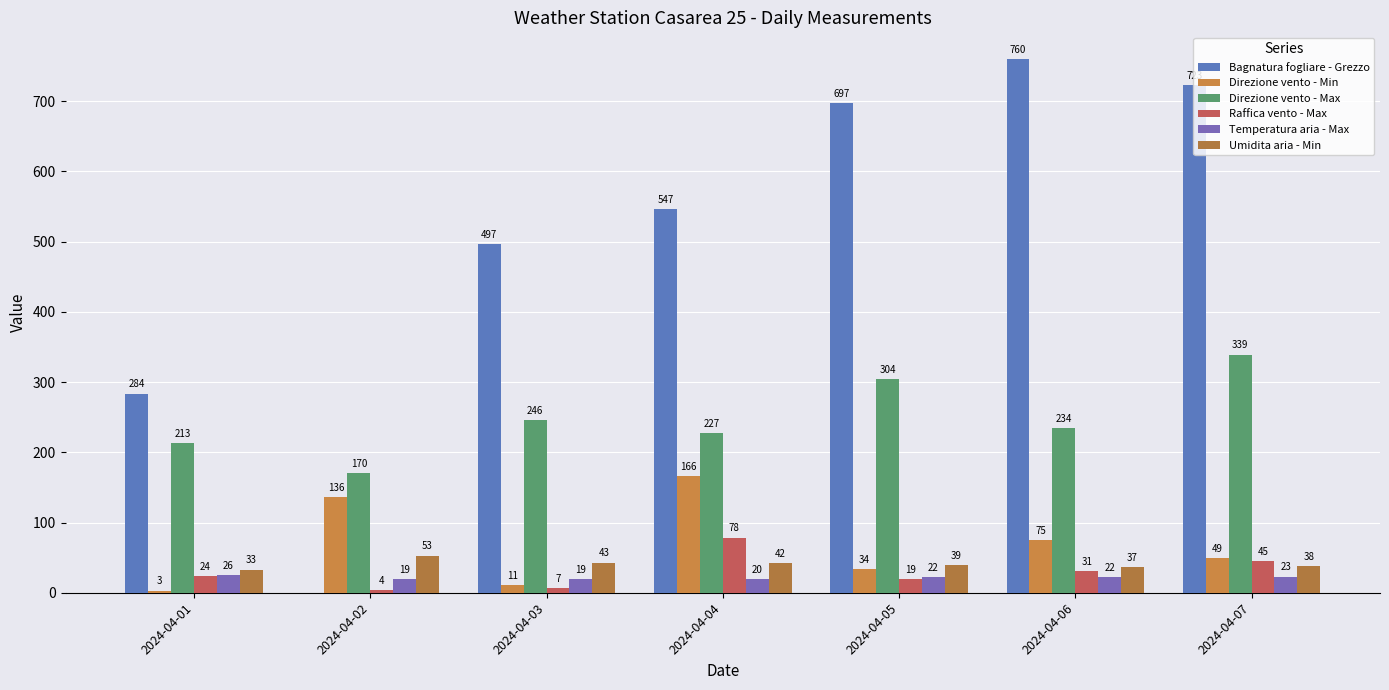

Is it true that Direzione vento - Max equals 184.1 at 2024-04-05?

False